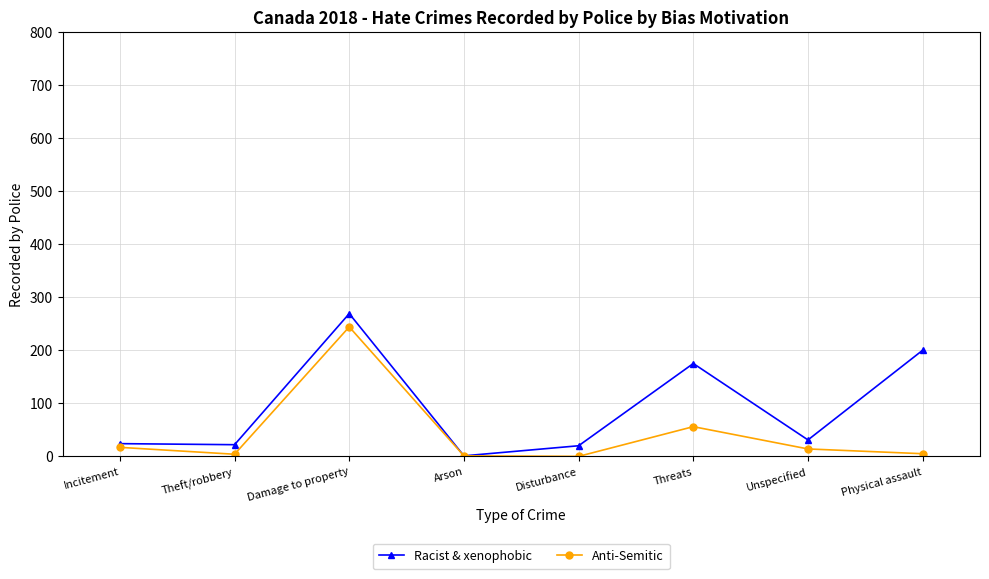

At which label does Racist & xenophobic first exceed 31?

Damage to property